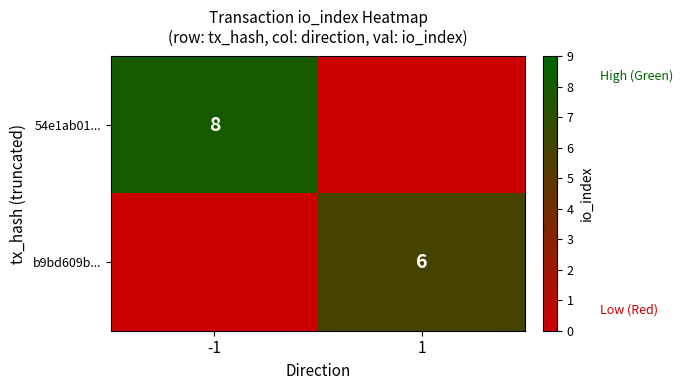

The b9bd609b... series shows 4 at 1. True or false?

False